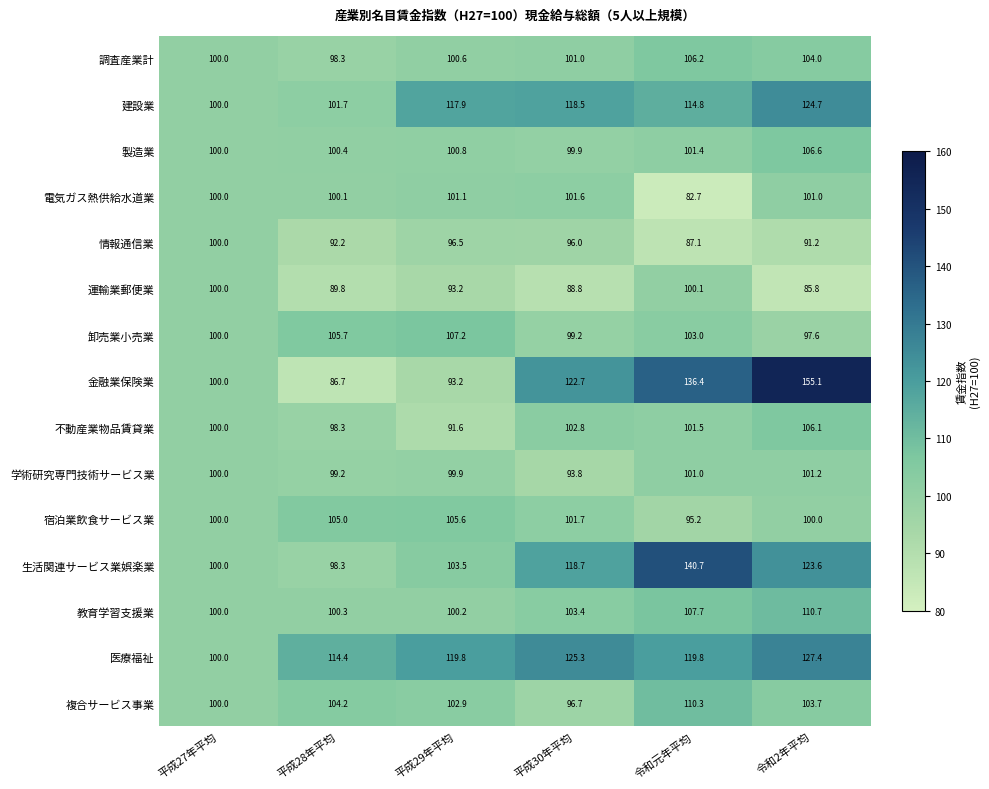

True or false: 調査産業計 has a value of 100.0 at 平成27年平均.

True